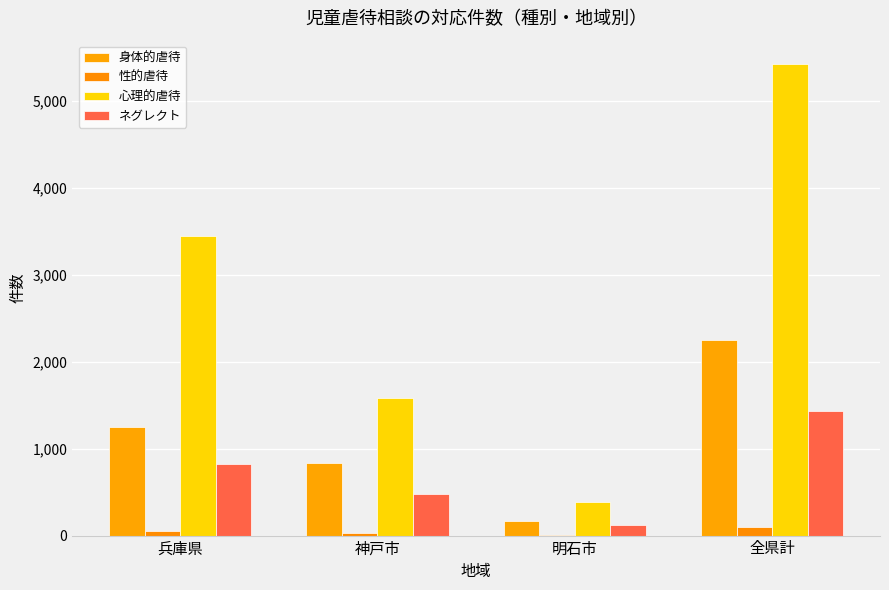

Which series has the widest spread of values?

心理的虐待